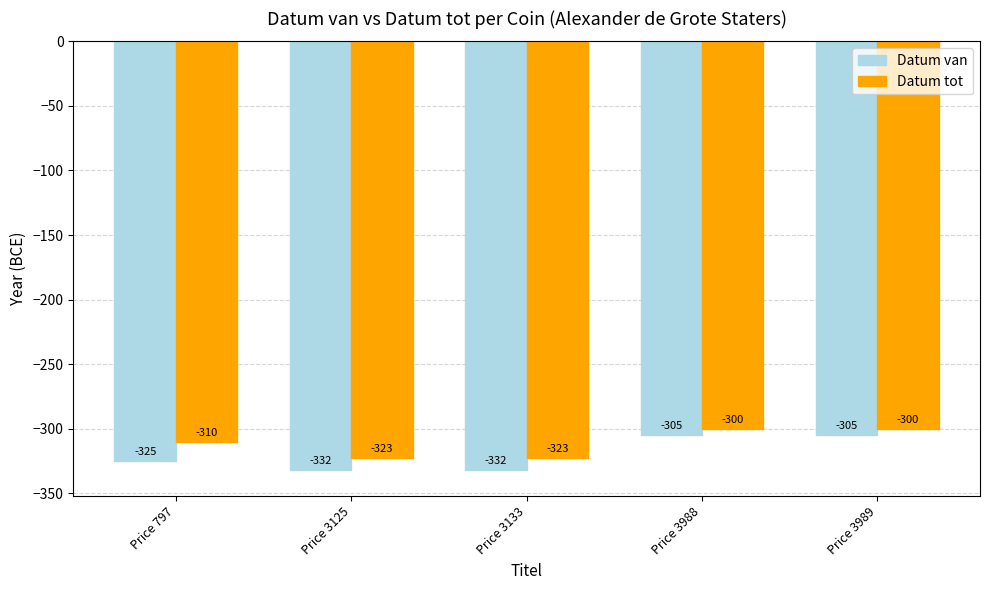

Which series has the largest range (max minus min)?

Datum van